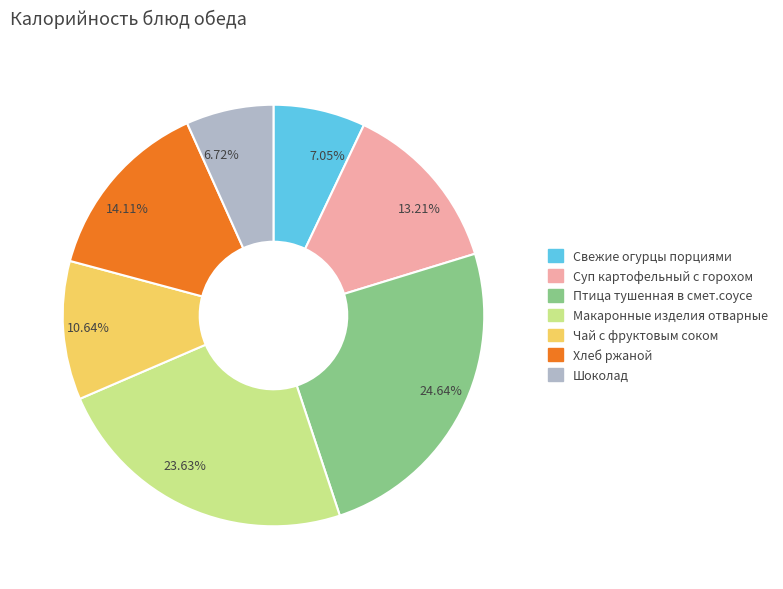

Does 14.11% represent more than half of the total?

No